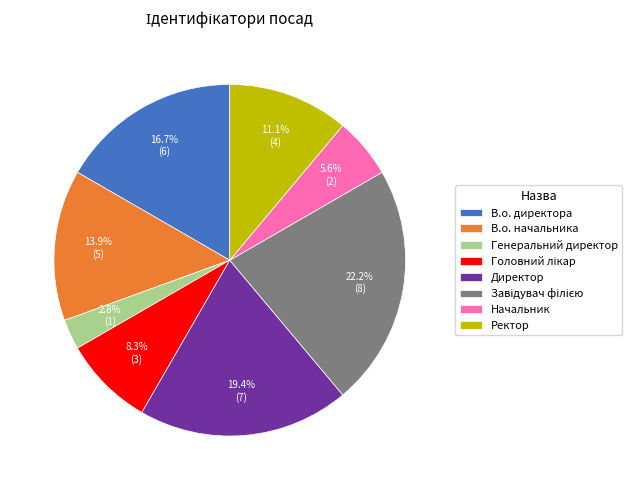

Is Ректор the majority of the pie?

No